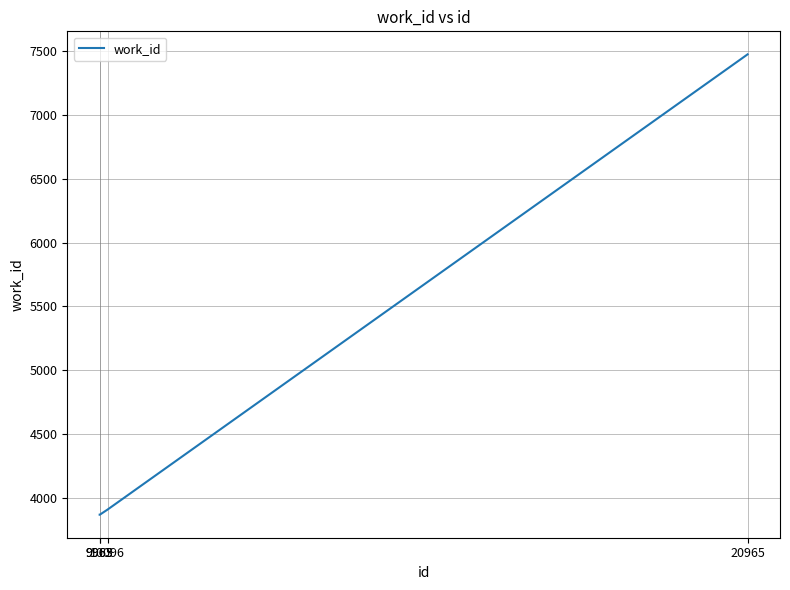

Reading right to left, transcribe all the data shown in this chart.

7476	3906	3866	3866